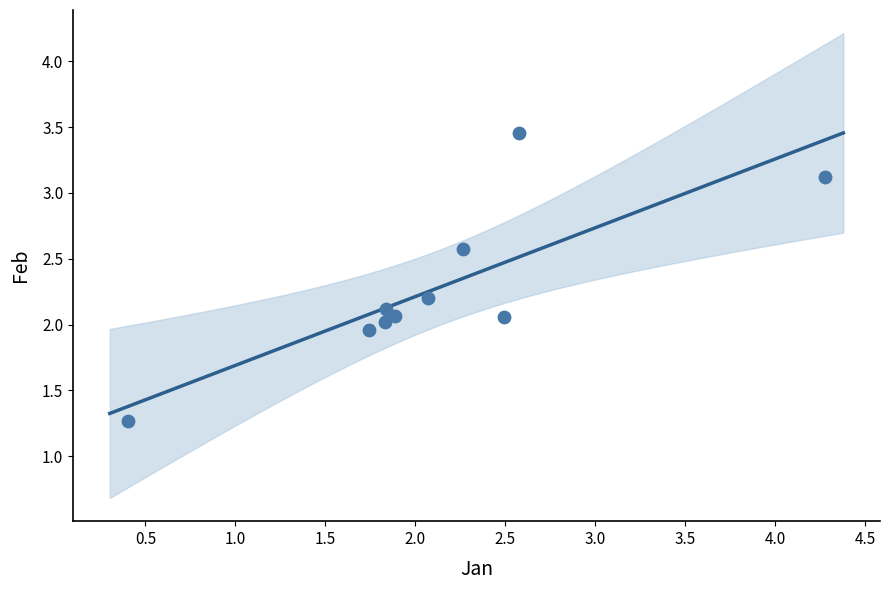

What is the range of Y values (max minus min)?

2.2